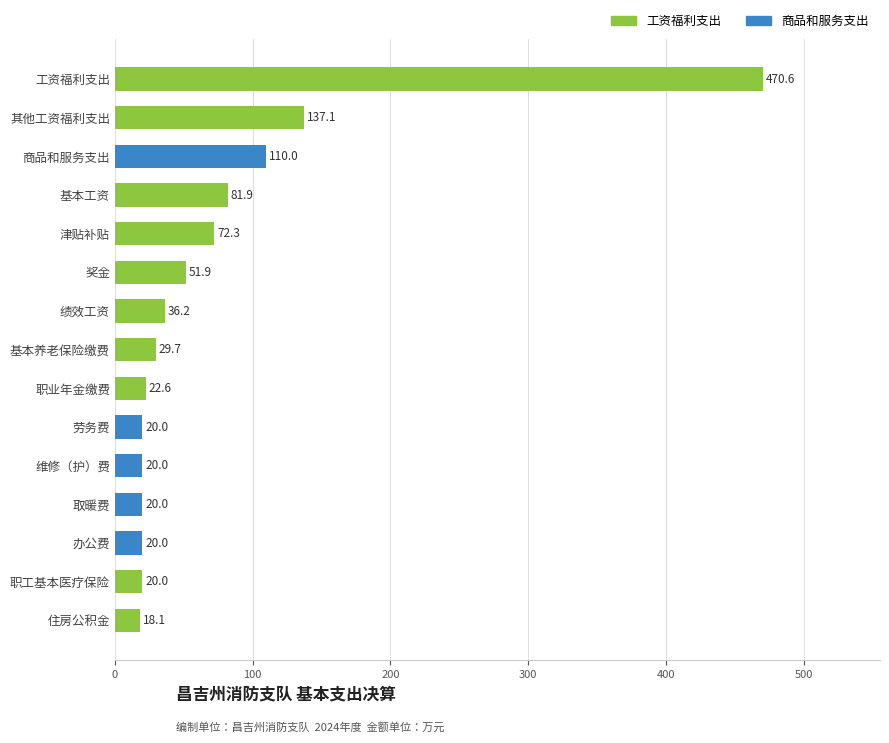

What is the difference between the values at 基本养老保险缴费 and 奖金?

22.2